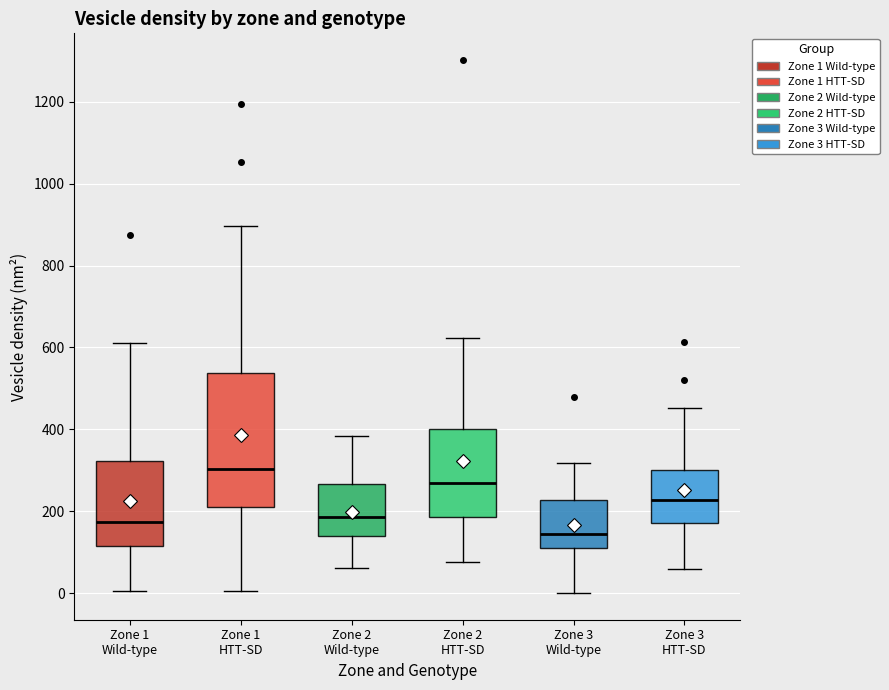

Which box's median line is the lowest?

Zone 3 Wild-type